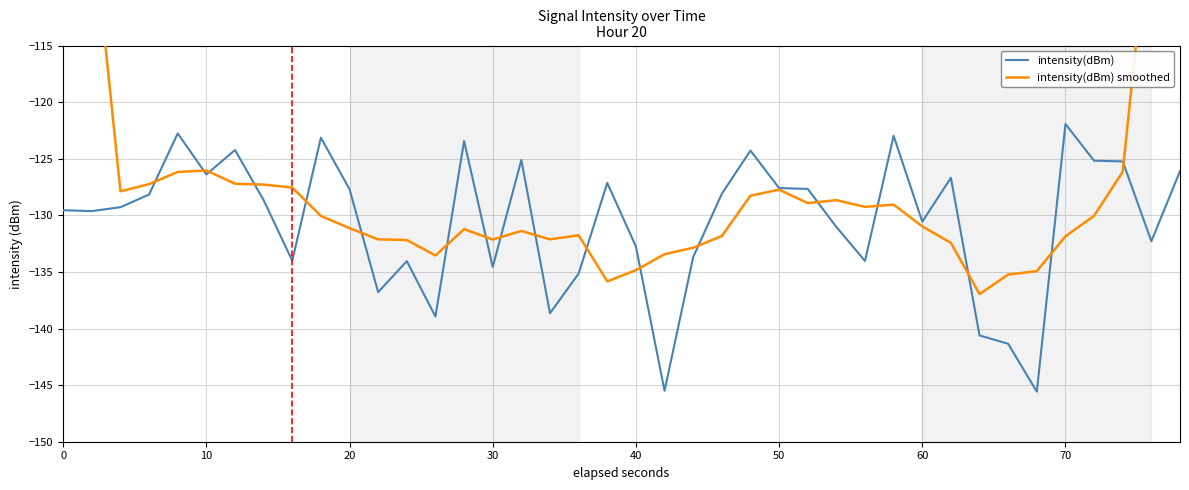

After their last crossing, which series has the higher values: intensity(dBm) smoothed or intensity(dBm)?

intensity(dBm) smoothed